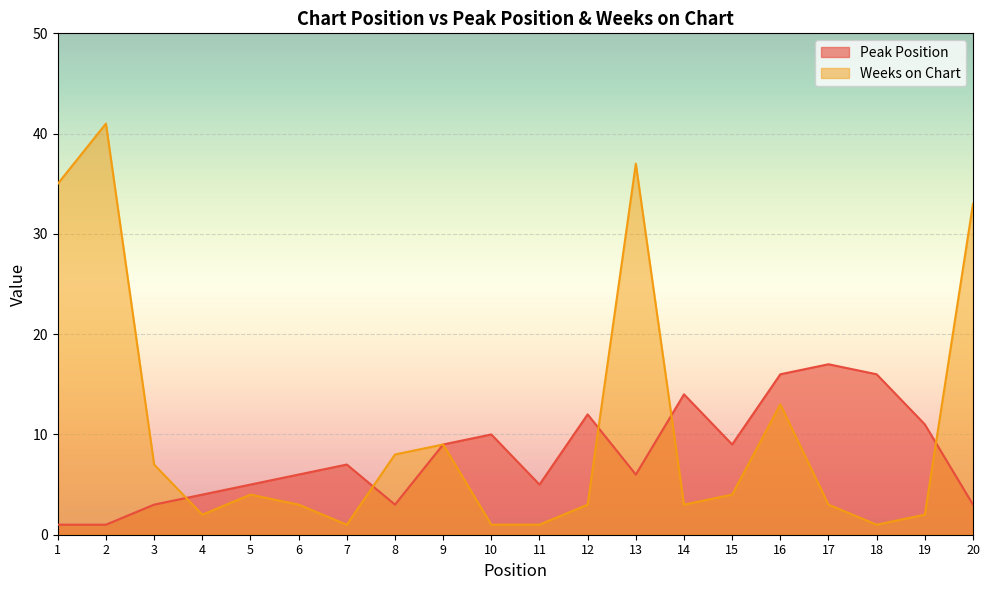

At which category is the sum across all series the highest?

13